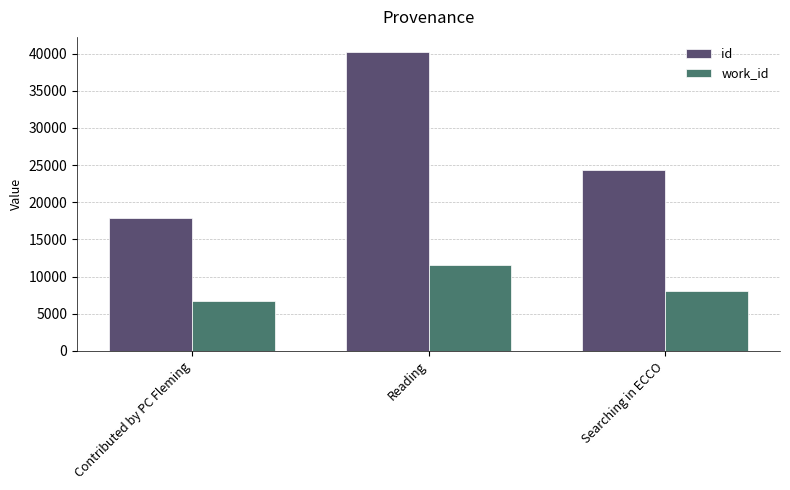

What is the difference between the work_id values at Searching in ECCO and Contributed by PC Fleming?

1262